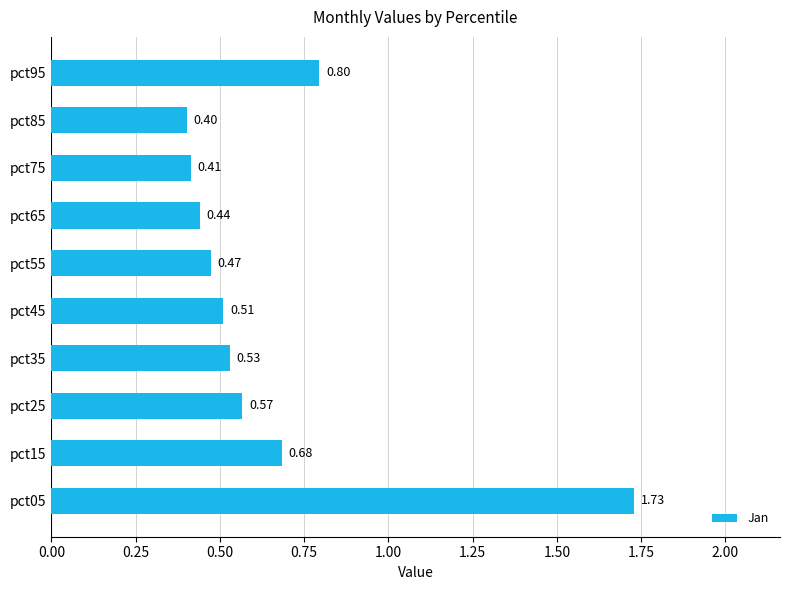

How many values are between 0 and 1?

9